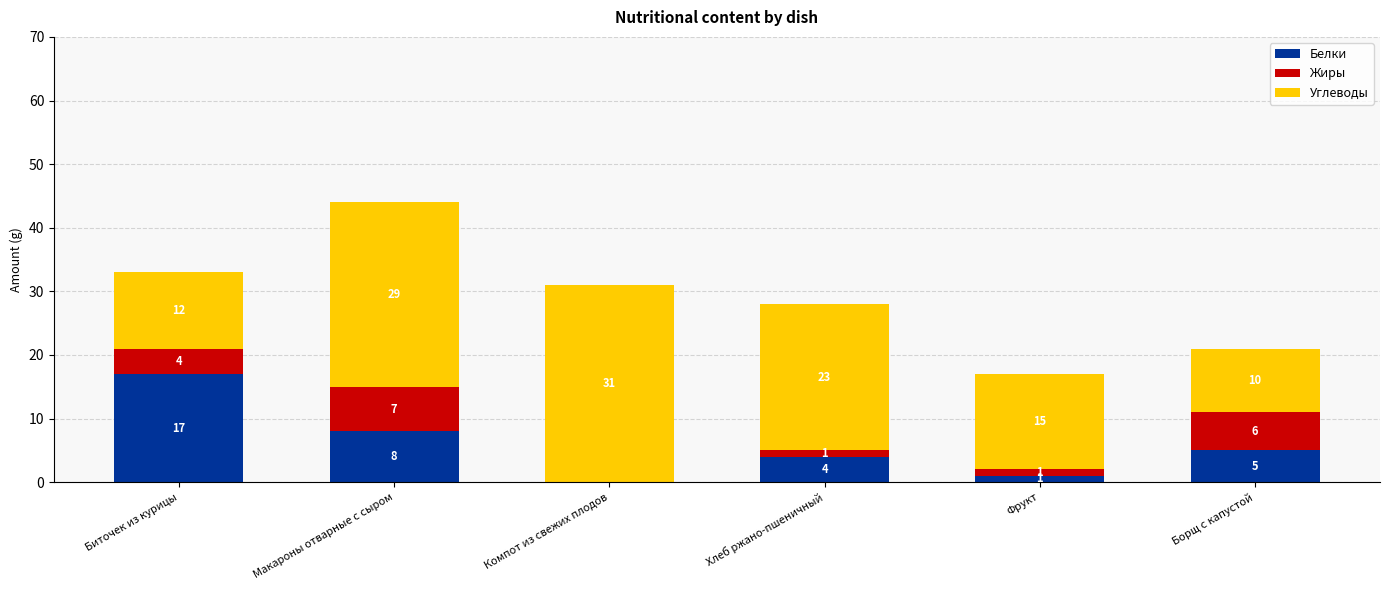

Where does the Белки series first go above 5?

Биточек из курицы